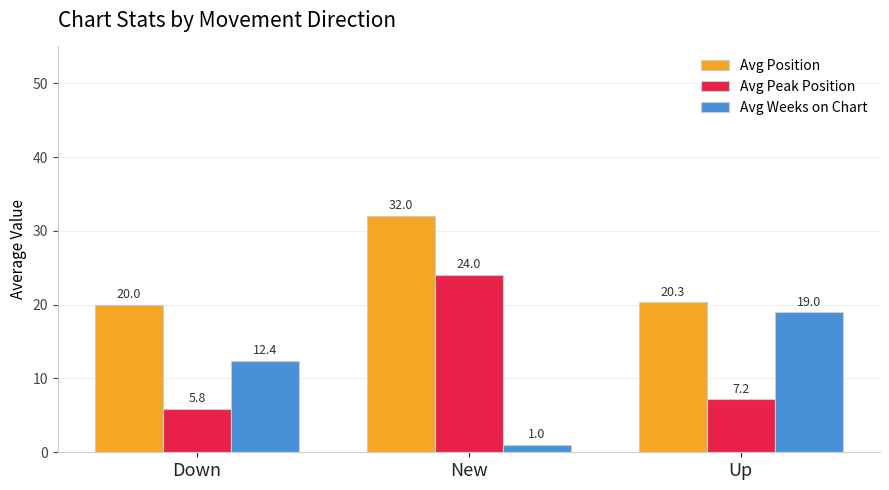

How many data points in Avg Weeks on Chart are less than 12?

1